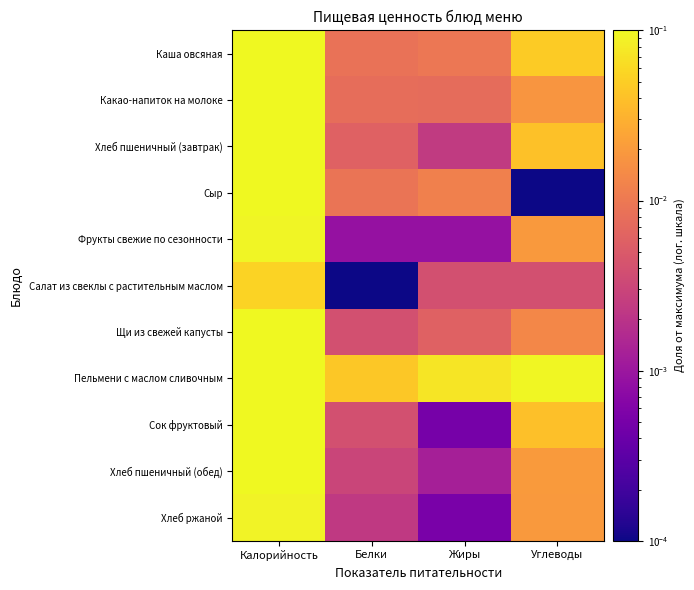

Reading left to right, transcribe all the data shown in this chart.

Каша овсяная: Калорийность=0.3	Белки=0.0	Жиры=0.0	Углеводы=0.0
Какао-напиток на молоке: Калорийность=0.2	Белки=0.0	Жиры=0.0	Углеводы=0.0
Хлеб пшеничный (завтрак): Калорийность=0.2	Белки=0.0	Жиры=0.0	Углеводы=0.0
Сыр: Калорийность=0.1	Белки=0.0	Жиры=0.0	Углеводы=0.0
Фрукты свежие по сезонности: Калорийность=0.1	Белки=0.0	Жиры=0.0	Углеводы=0.0
Салат из свеклы с растительным маслом: Калорийность=0.1	Белки=0.0	Жиры=0.0	Углеводы=0.0
Щи из свежей капусты: Калорийность=0.1	Белки=0.0	Жиры=0.0	Углеводы=0.0
Пельмени с маслом сливочным: Калорийность=1.0	Белки=0.0	Жиры=0.1	Углеводы=0.1
Сок фруктовый: Калорийность=0.2	Белки=0.0	Жиры=0.0	Углеводы=0.0
Хлеб пшеничный (обед): Калорийность=0.1	Белки=0.0	Жиры=0.0	Углеводы=0.0
Хлеб ржаной: Калорийность=0.1	Белки=0.0	Жиры=0.0	Углеводы=0.0